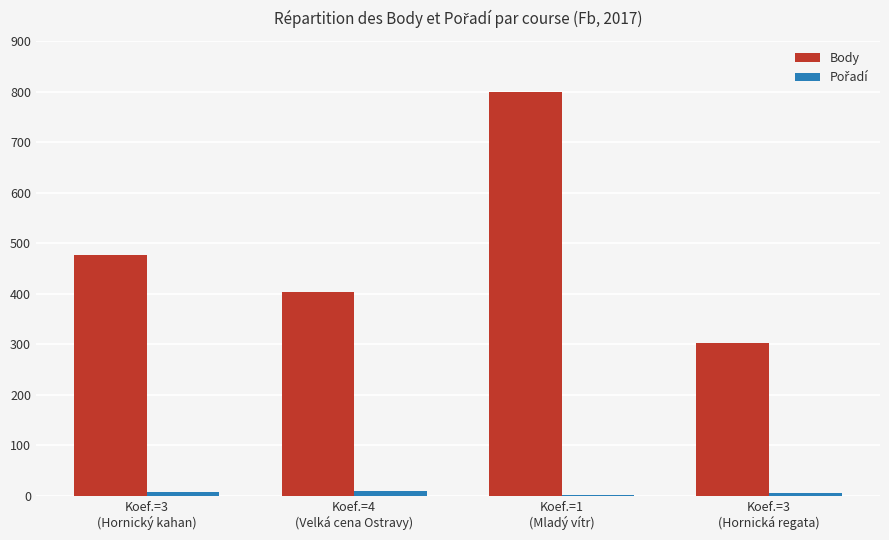

At which category is the sum across all series the highest?

Koef.=1
(Mladý vítr)